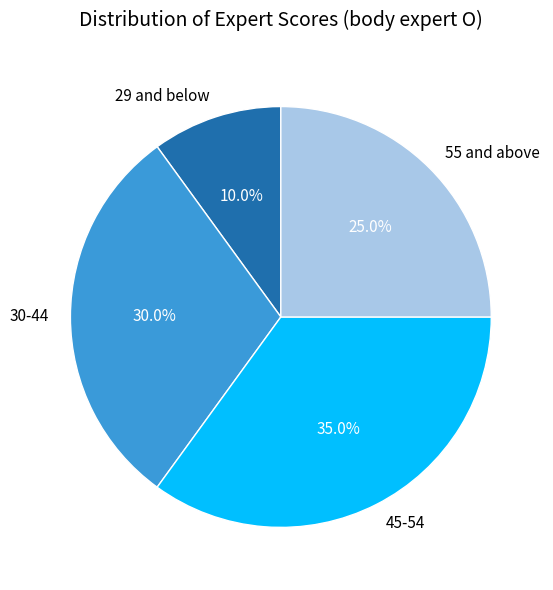

Combined, do 29 and below and 55 and above account for over 50%?

No